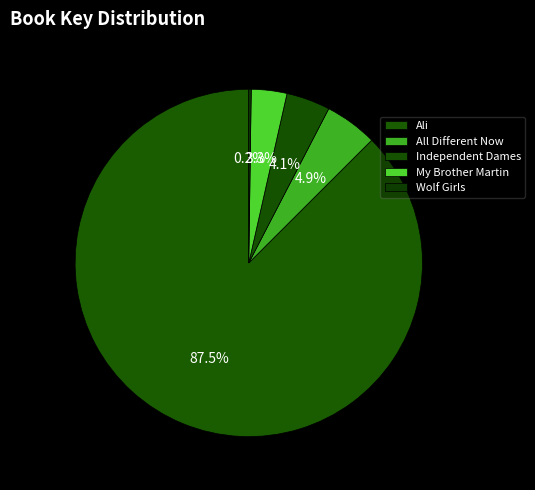

To the nearest percent, what portion does Ali represent?

87%